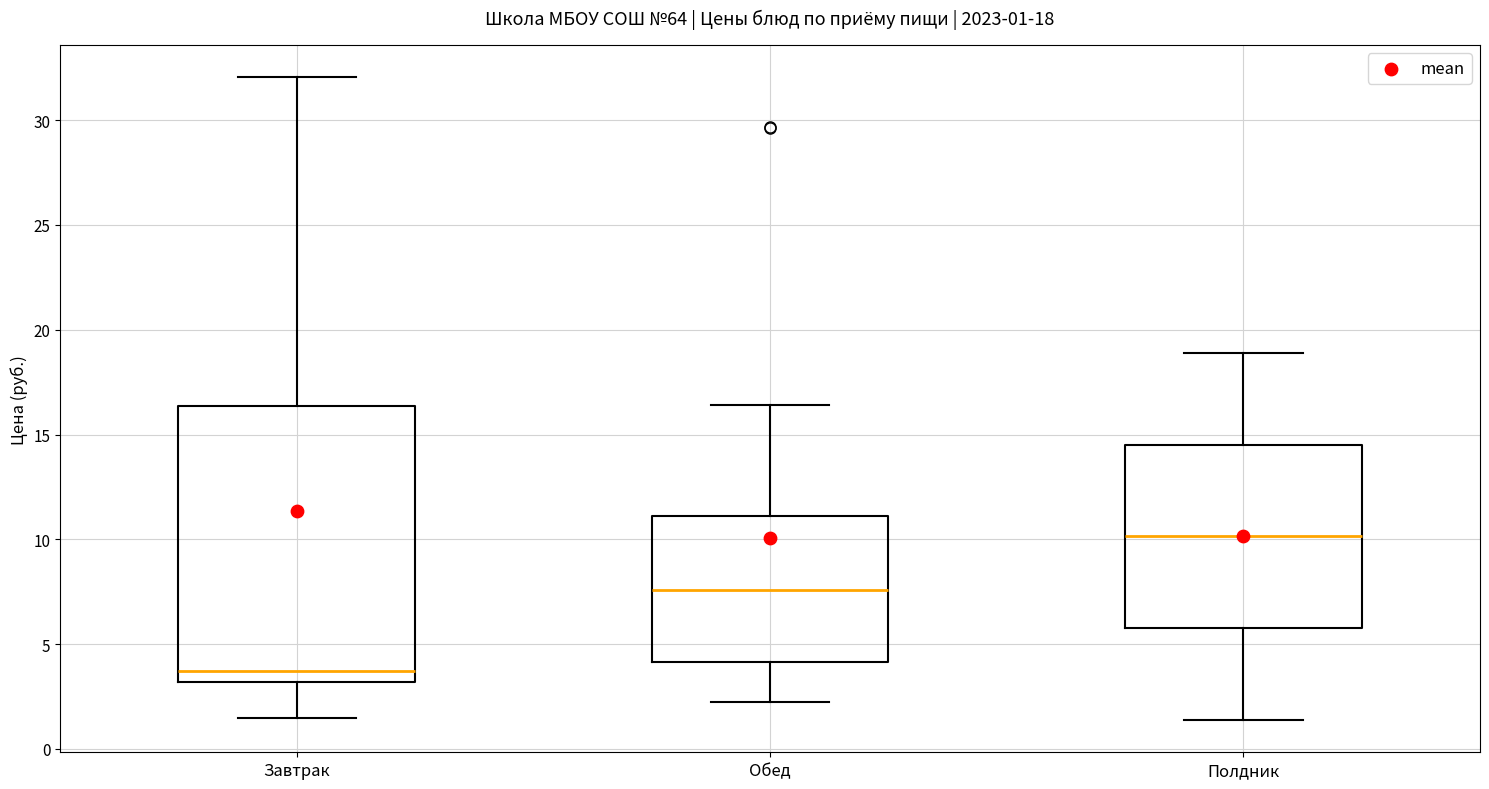

Which box's median line is the lowest?

Завтрак